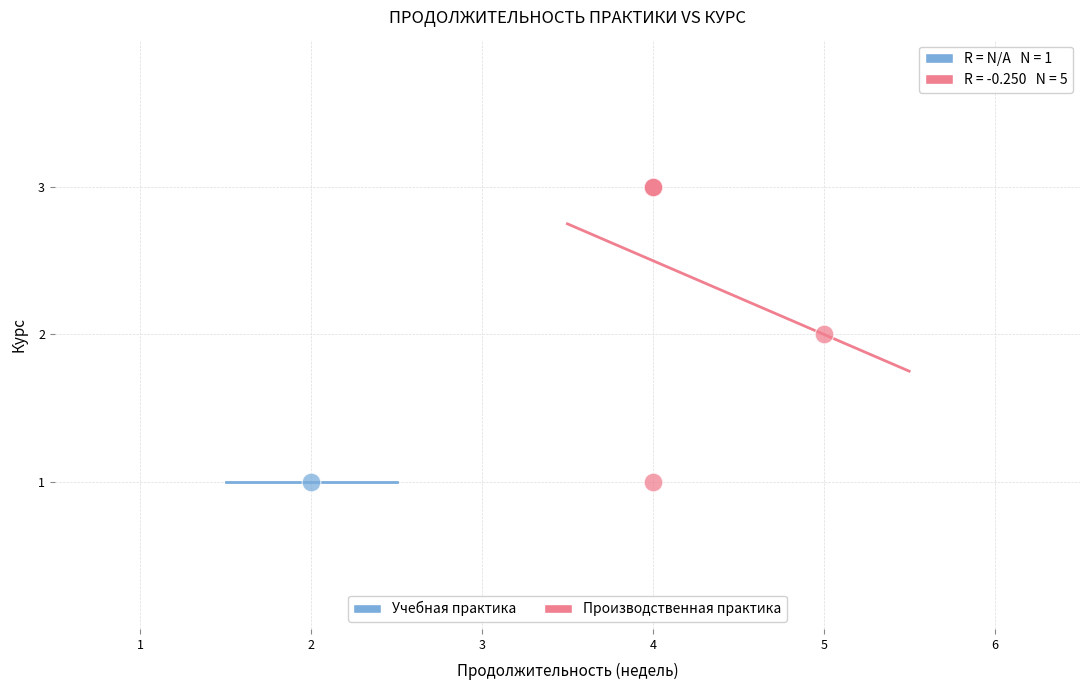

What are all the series names shown in the legend?

Учебная практика, Производственная практика